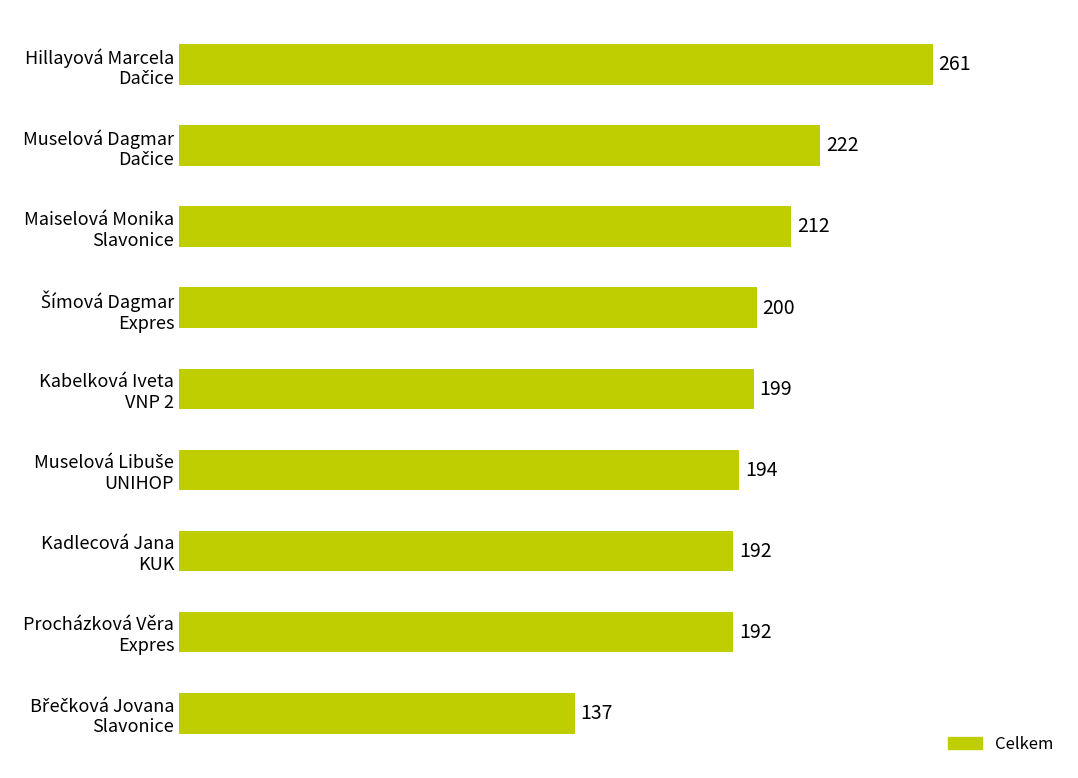

What is the difference between the maximum and second lowest values?

69